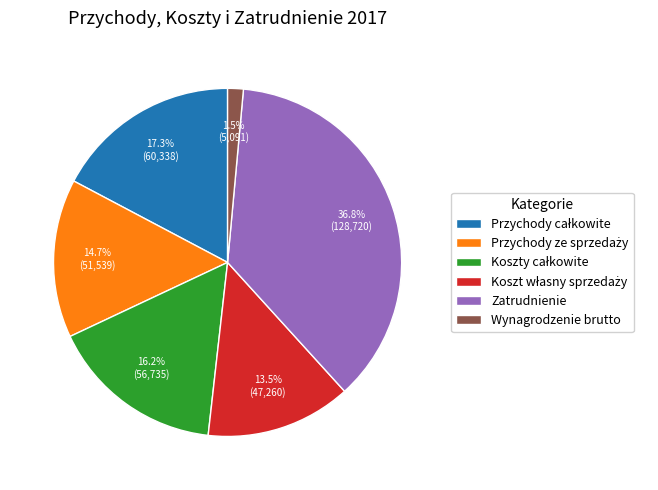

To the nearest percent, what is the average slice percentage?

17%